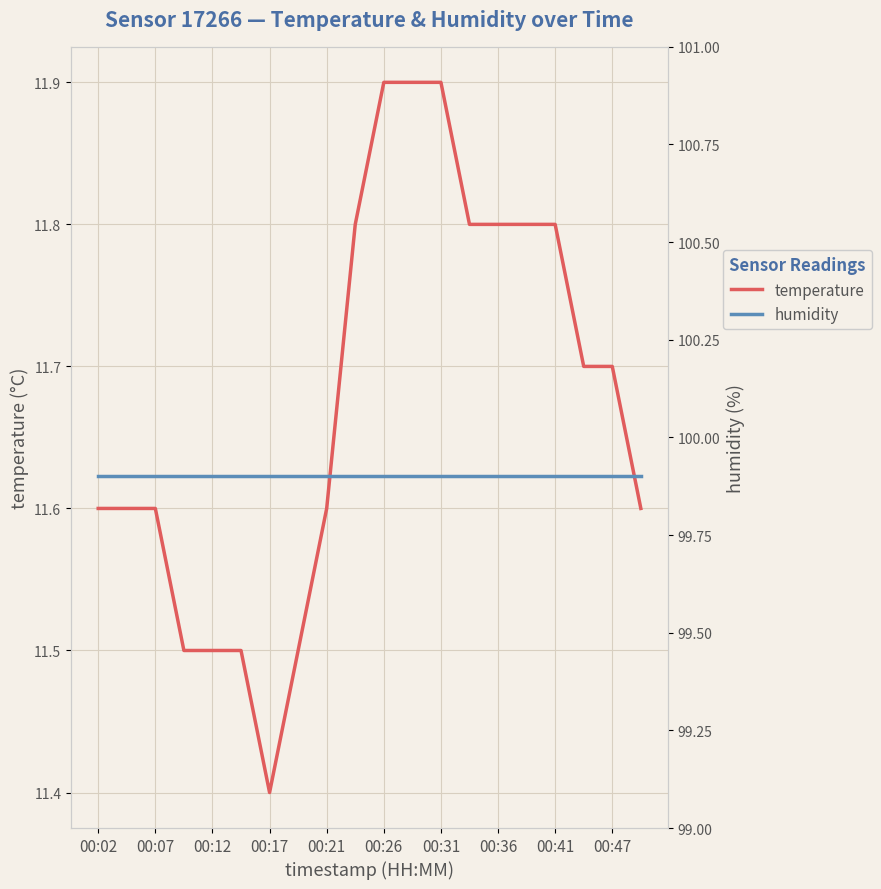

What is the maximum value for humidity?

99.9